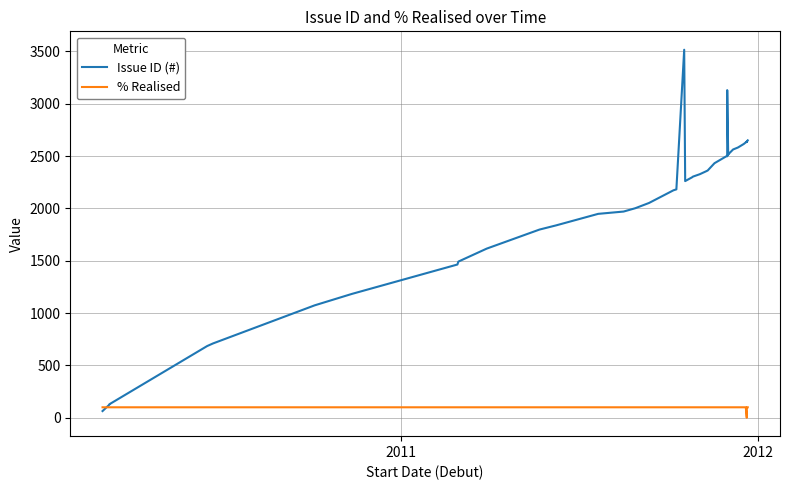

How many positive values does the % Realised series have?

39